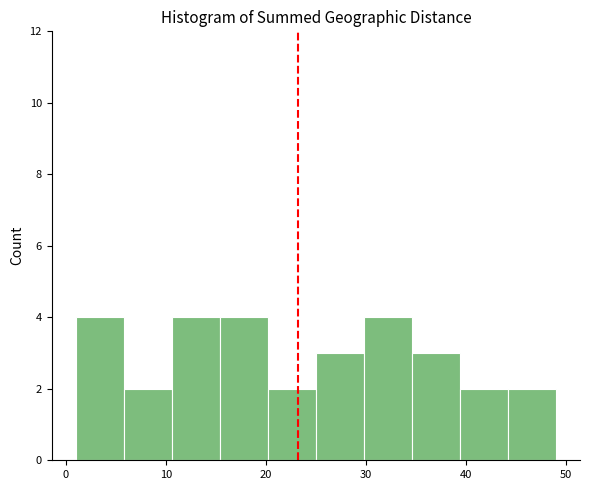

Reading left to right, list every bar in this chart as the range it spans on the x-axis followed by its height. Neither the bar edges nor the heights are printed on the chart, so give them approximately, as read against the axes.

1.0 to 5.8: 4
5.8 to 10.6: 2
10.6 to 15.4: 4
15.4 to 20.2: 4
20.2 to 25.0: 2
25.0 to 29.8: 3
29.8 to 34.6: 4
34.6 to 39.4: 3
39.4 to 44.2: 2
44.2 to 49.0: 2